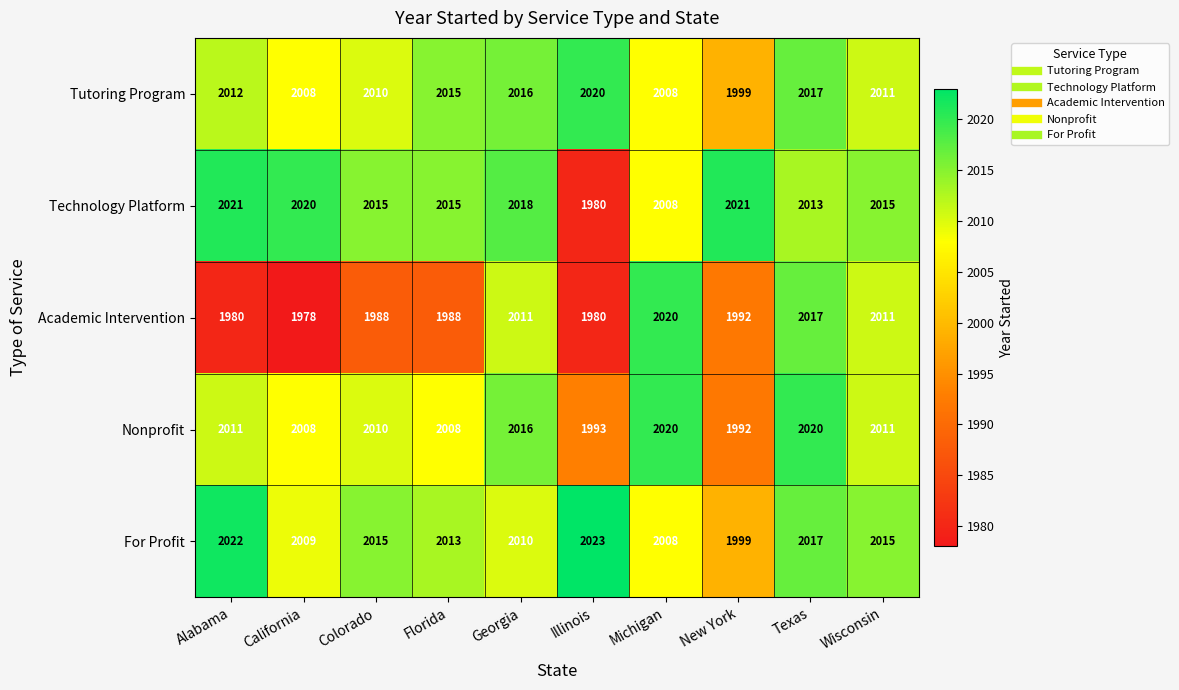

What is the average value of the For Profit series?

2013